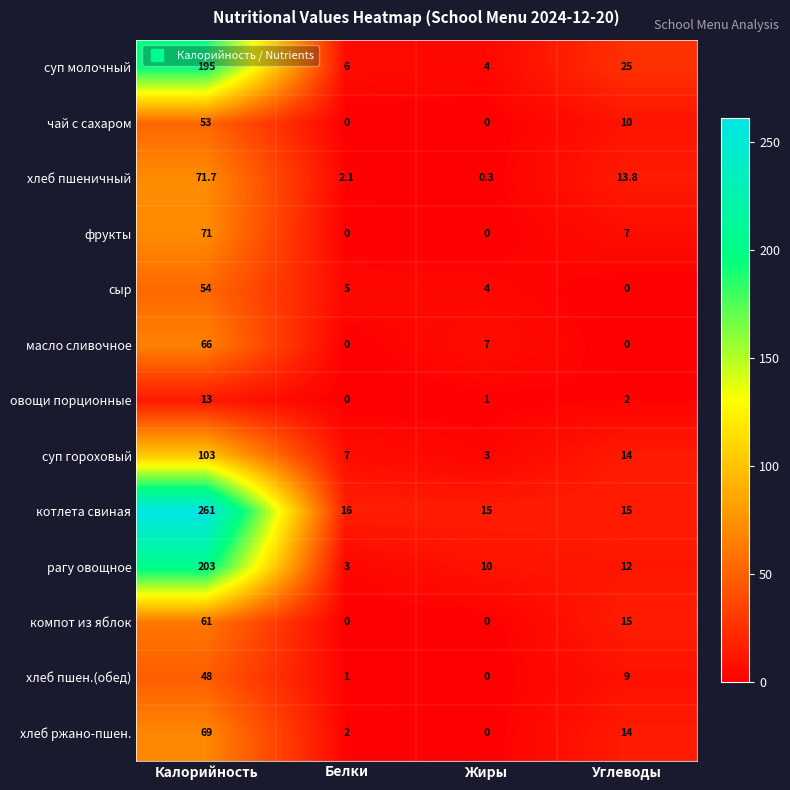

Is it true that хлеб пшен.(обед) equals 30.6 at Калорийность?

False